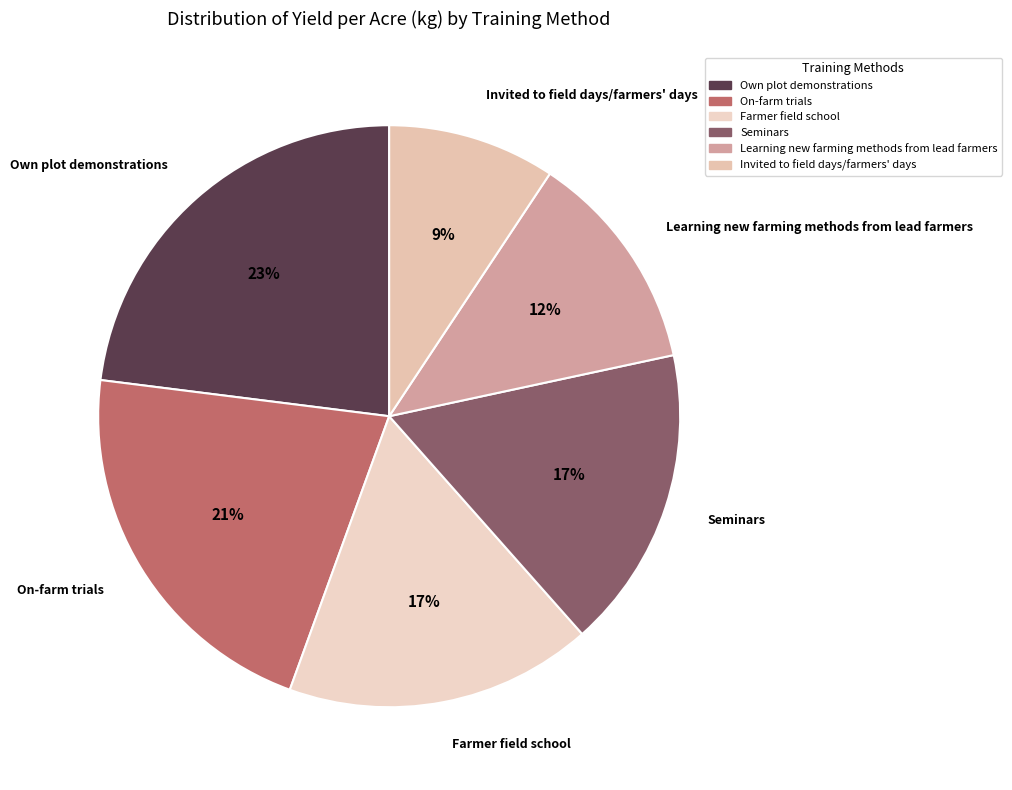

Which has a higher value, Farmer field school or Own plot demonstrations?

Own plot demonstrations